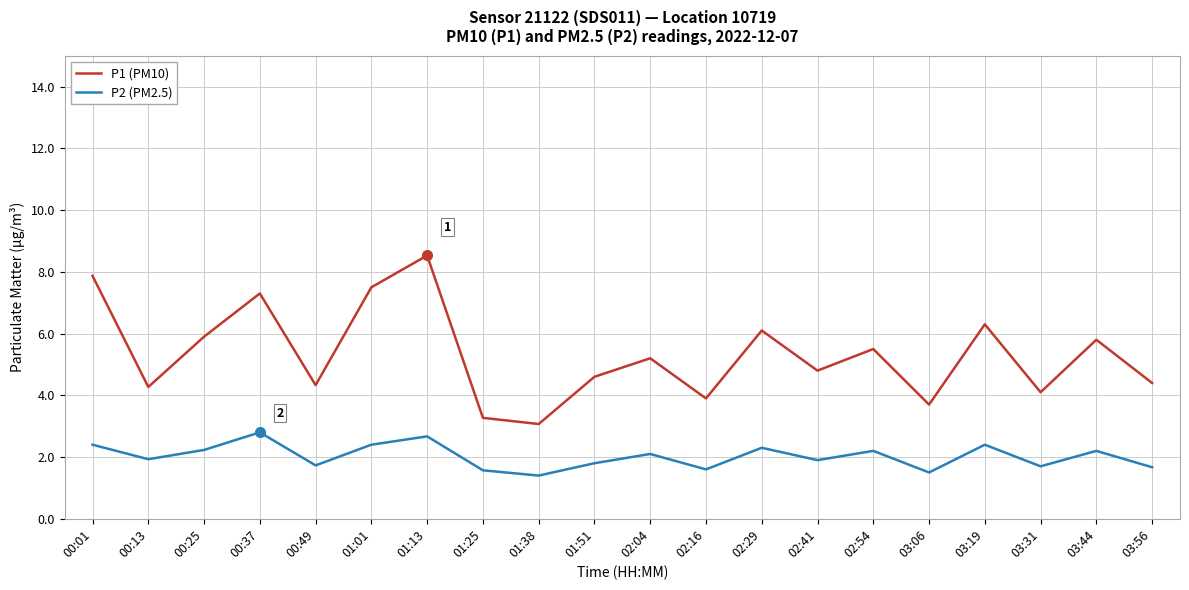

Reading right to left, transcribe all the data shown in this chart.

P1 (PM10): 4.4	5.8	4.1	6.3	3.7	5.5	4.8	6.1	3.9	5.2	4.6	3.1	3.3	8.5	7.5	4.3	7.3	5.9	4.3	7.9
P2 (PM2.5): 1.7	2.2	1.7	2.4	1.5	2.2	1.9	2.3	1.6	2.1	1.8	1.4	1.6	2.7	2.4	1.7	2.8	2.2	1.9	2.4